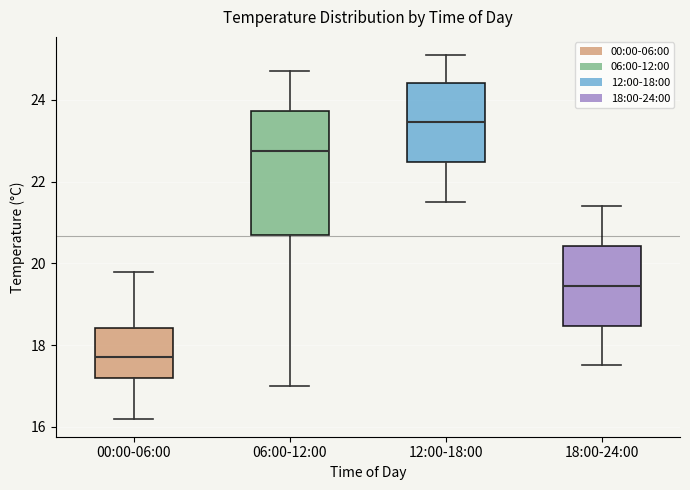

Reading left to right, transcribe this box plot: for each box, give where its median line is, the range the box spans, and where its two whiskers end, as read against the y-axis. The values are not printed on the chart, so give them approximately, as read against the axis.

00:00-06:00: median 17.8, box 17.2 to 18.4, whiskers 16.2 to 19.8
06:00-12:00: median 22.8, box 20.8 to 23.8, whiskers 17.0 to 24.8
12:00-18:00: median 23.4, box 22.4 to 24.4, whiskers 21.6 to 25.2
18:00-24:00: median 19.4, box 18.4 to 20.4, whiskers 17.6 to 21.4